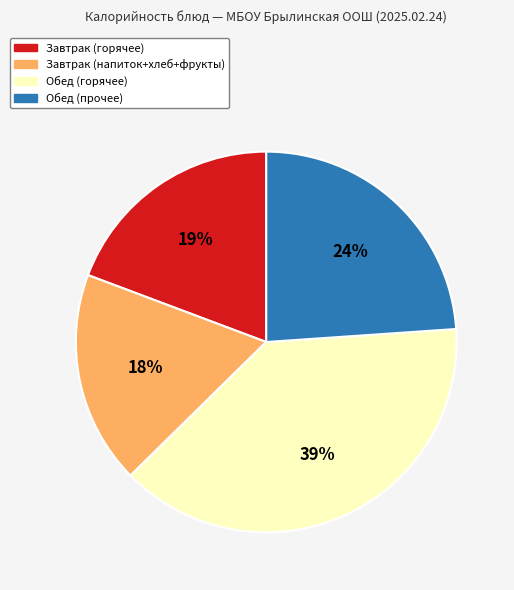

How many slices are in this pie chart?

4